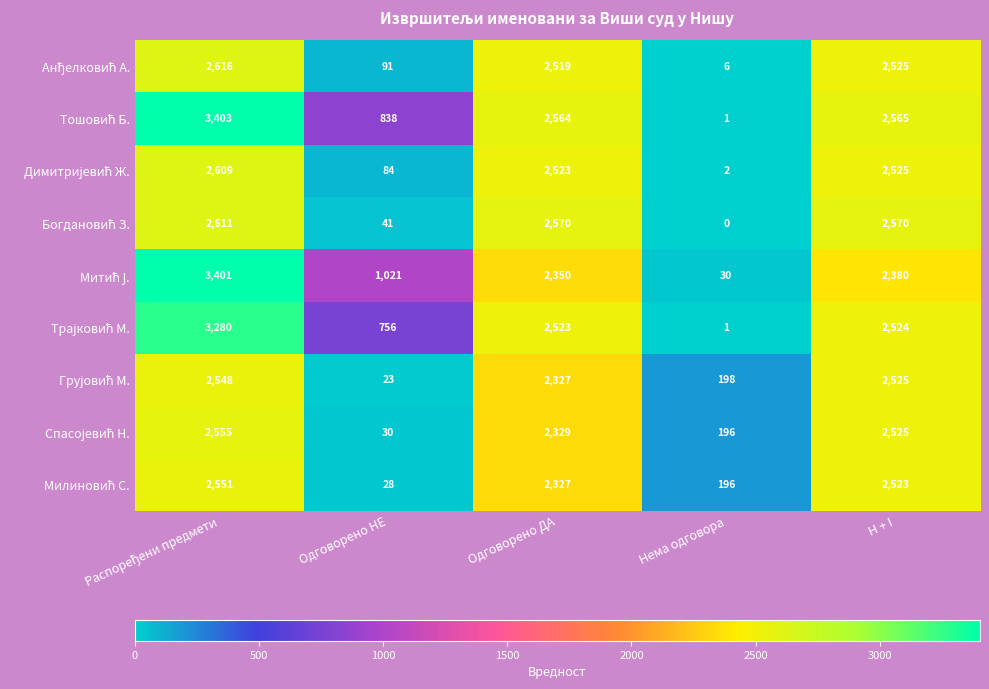

Which label corresponds to the smallest value in the chart?

Нема одговора